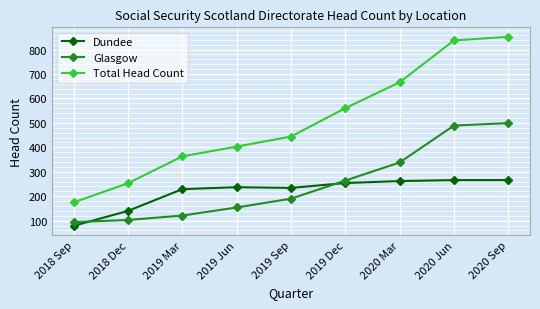

What is the minimum value for Total Head Count?

175